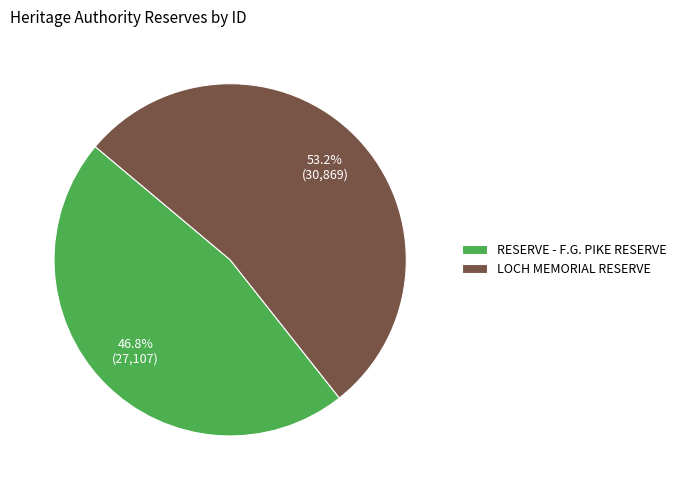

To the nearest percent, what is the difference between the largest and smallest slice percentages?

6%